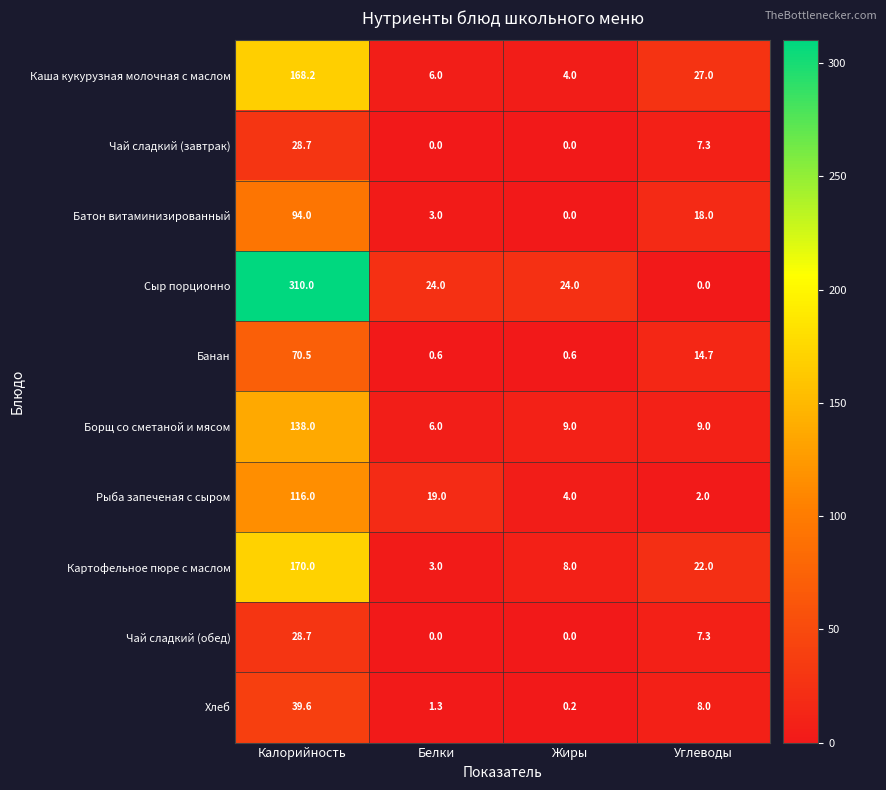

Is the value of Сыр порционно at Углеводы greater than the value of Банан at Калорийность?

No